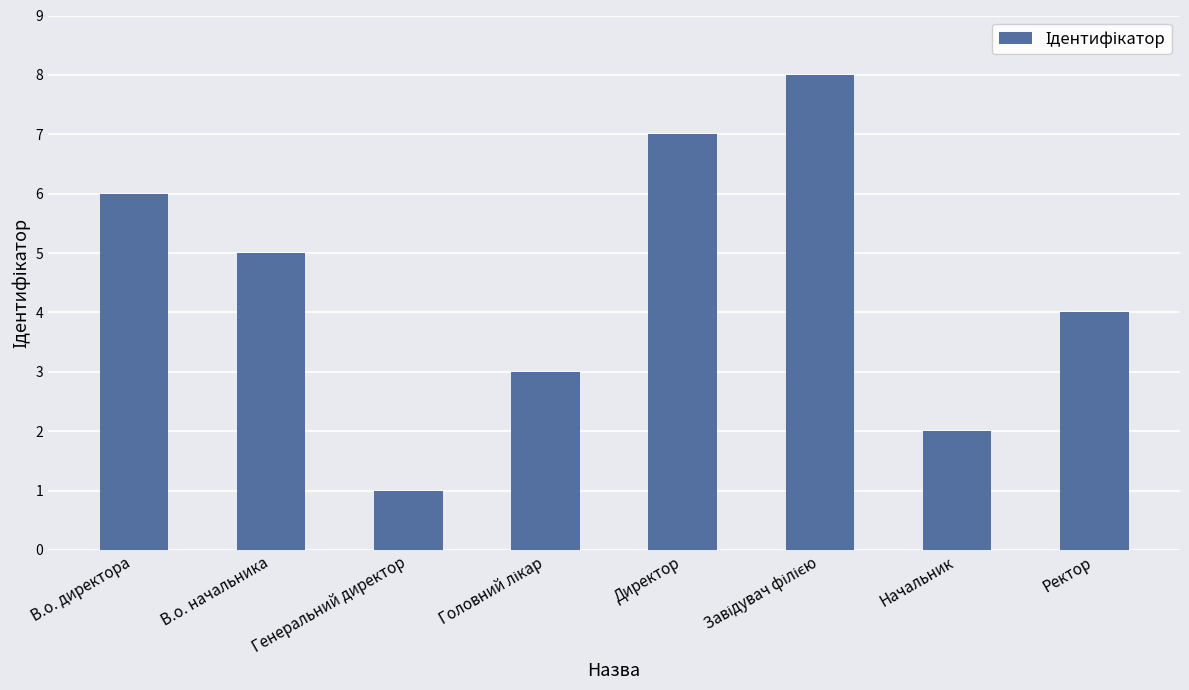

Is it true that the value at Ректор is 4?

True